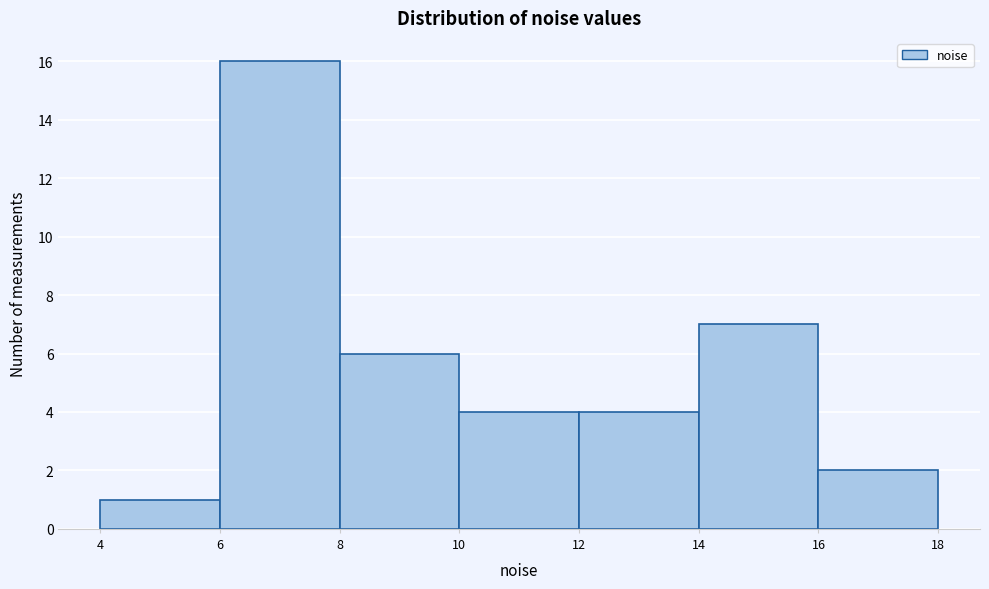

Over which range of the x-axis is the bar tallest?

6 to 8